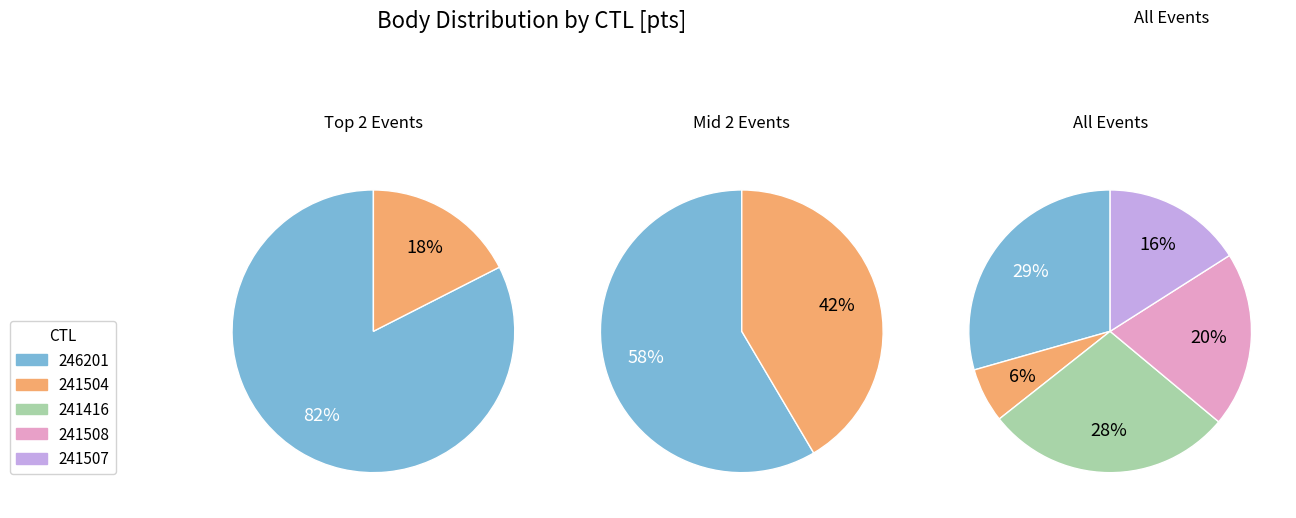

How many segments does this pie chart have?

5